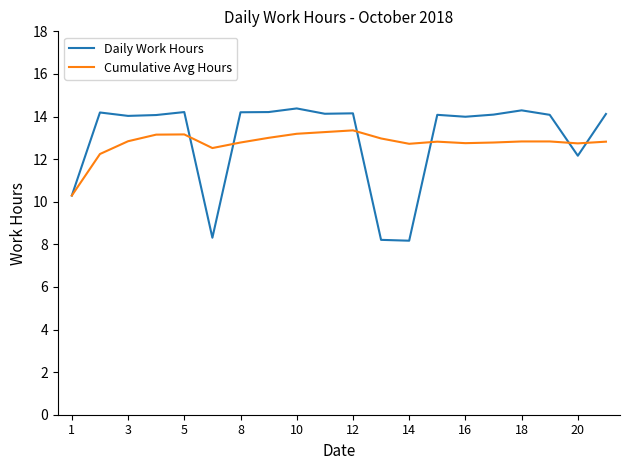

List the series in order of their peak value, highest first.

Daily Work Hours, Cumulative Avg Hours